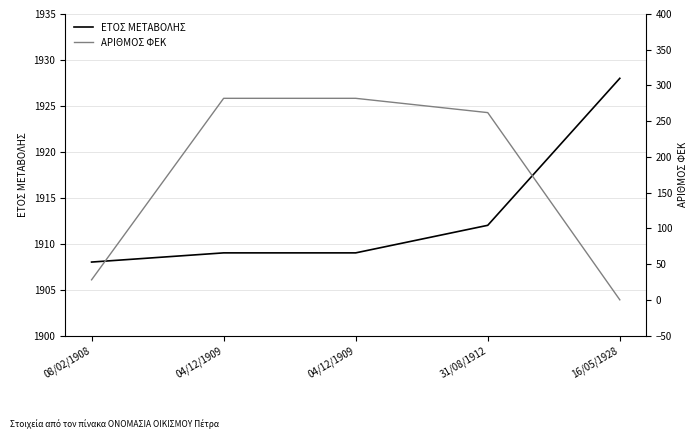

The ΕΤΟΣ ΜΕΤΑΒΟΛΗΣ series shows 1928 at 16/05/1928. True or false?

True